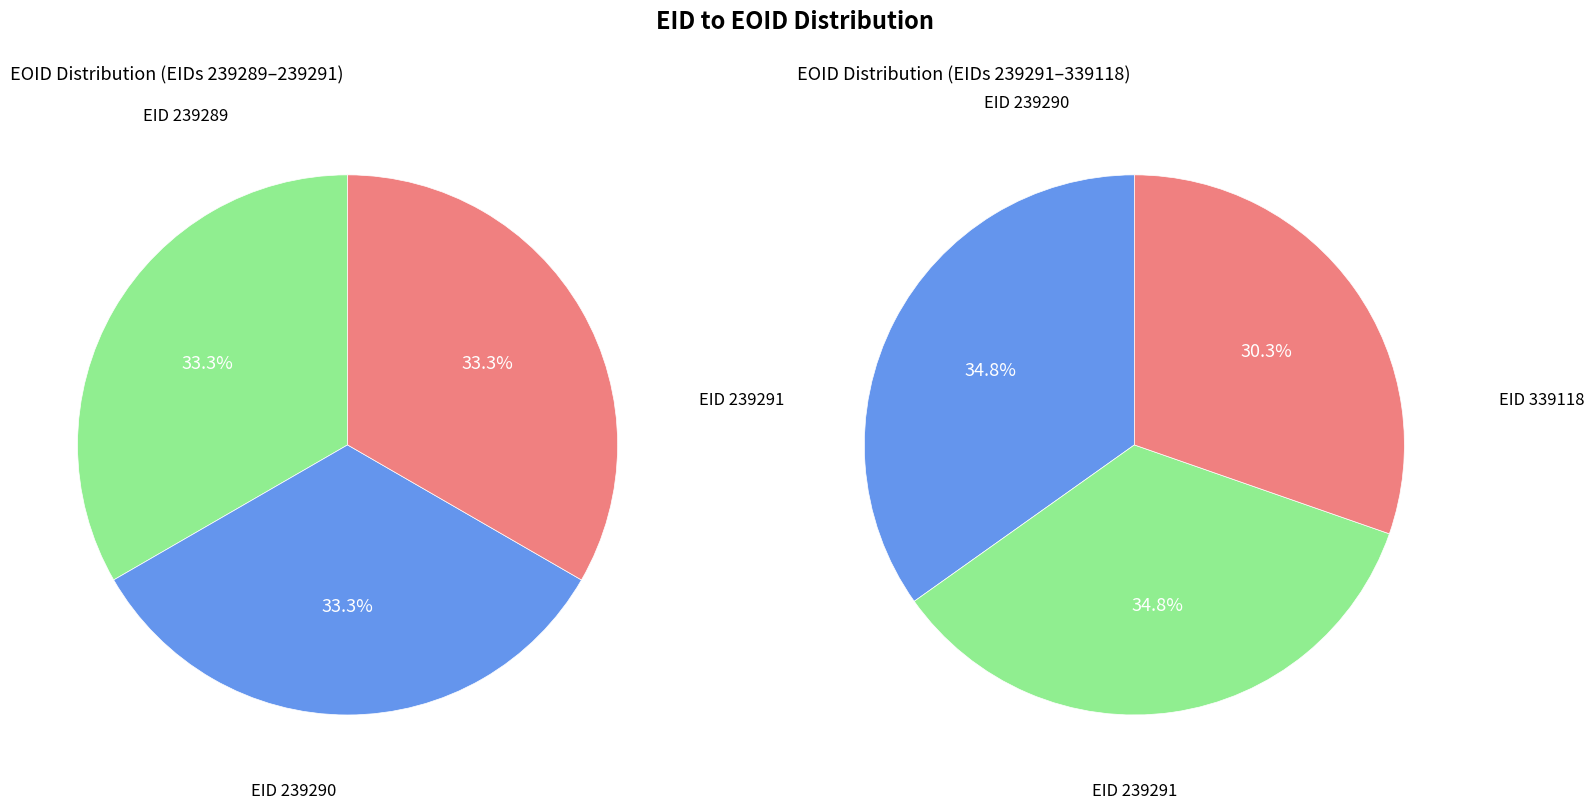

Which has a higher value, 339118 or 239291?

239291